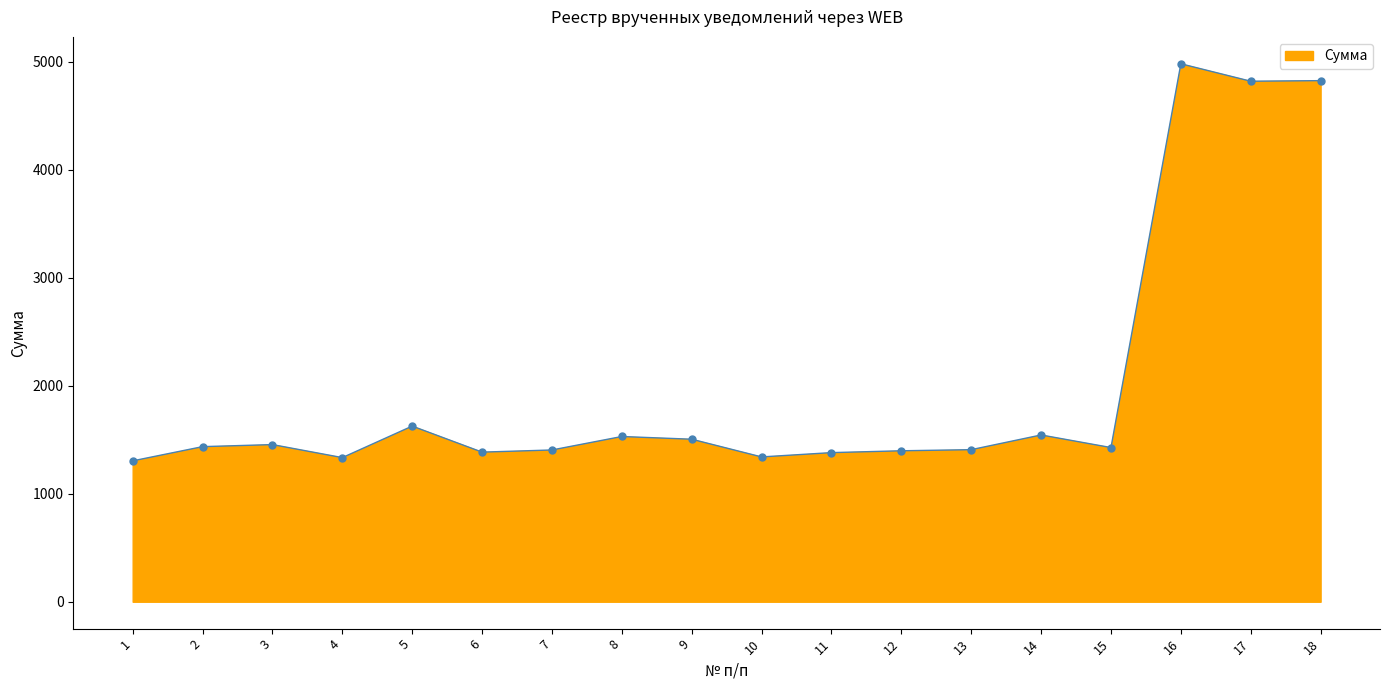

How many values exceed 1435?

9